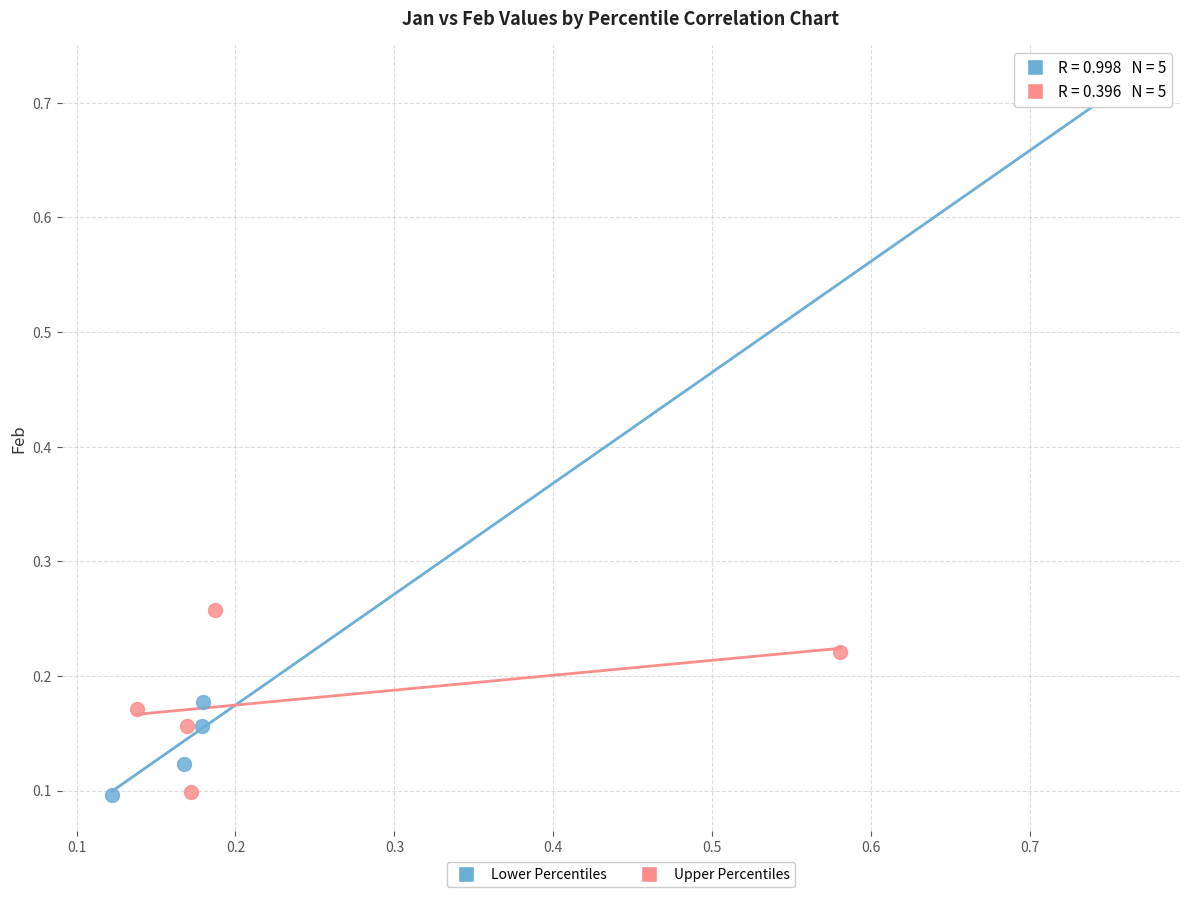

What are all the series names shown in the legend?

Lower Percentiles, Upper Percentiles